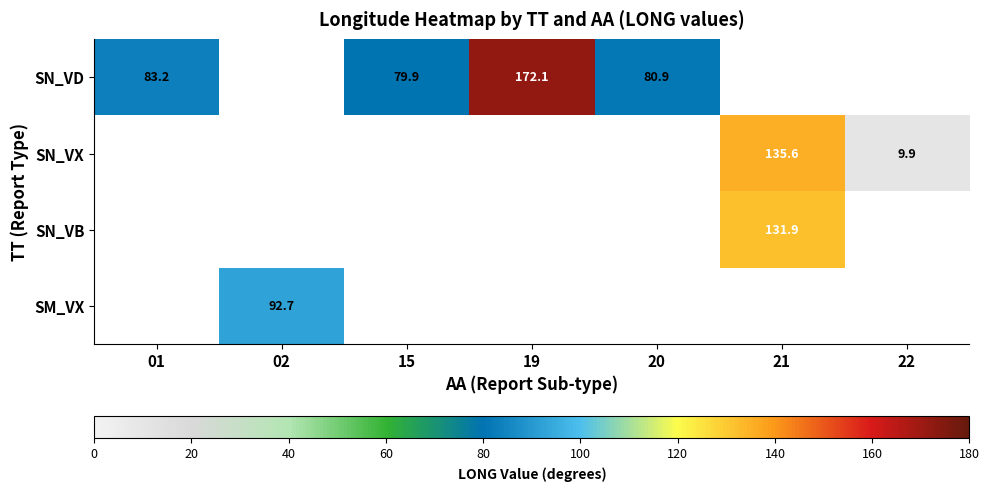

The value of SN_VD at 20 is 16.7. True or false?

False